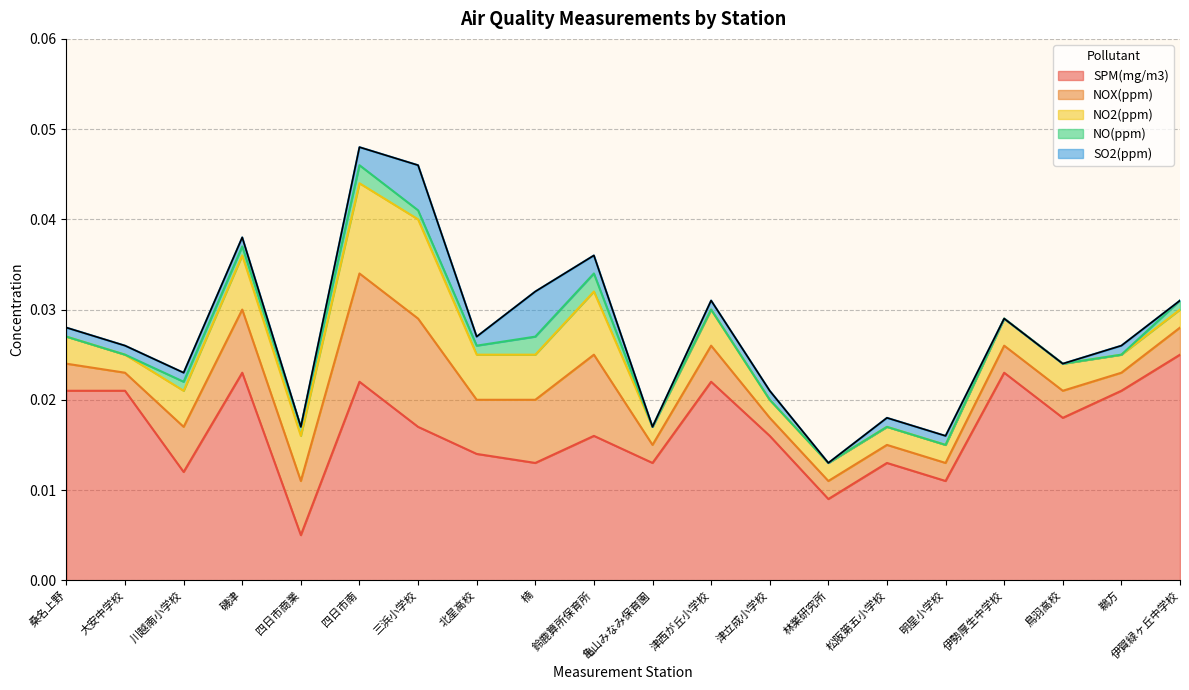

Between 楠 and 明星小学校, which series saw the biggest shift?

NOX(ppm)